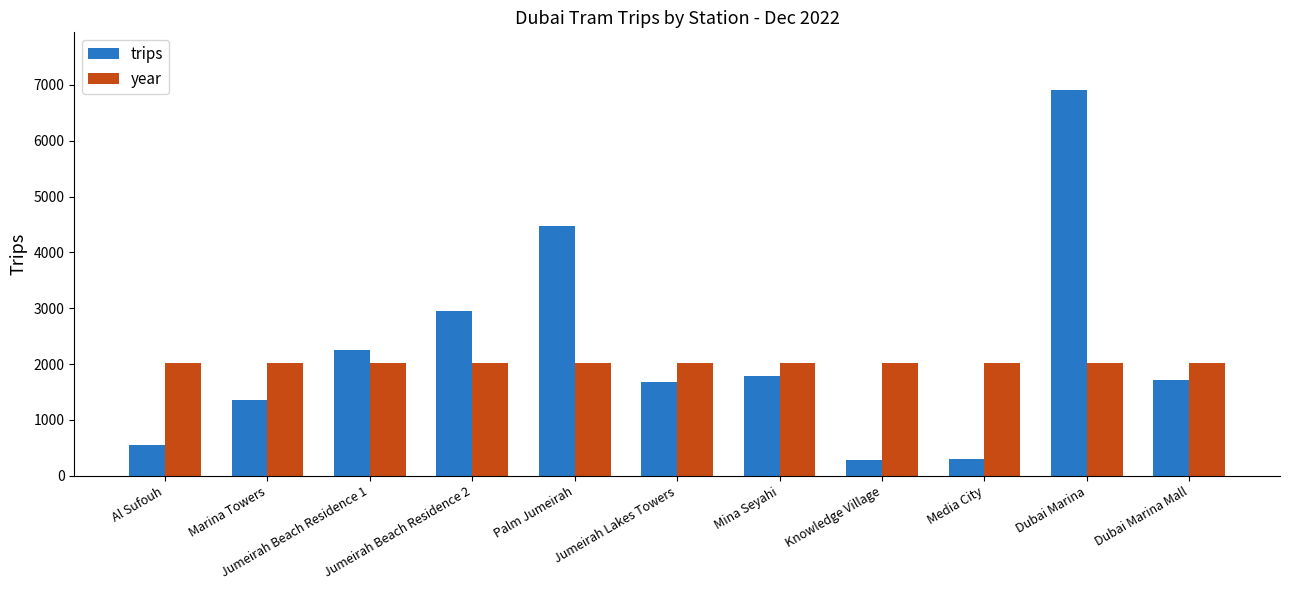

What is the value of the year bar at the 7th from the left?

2022